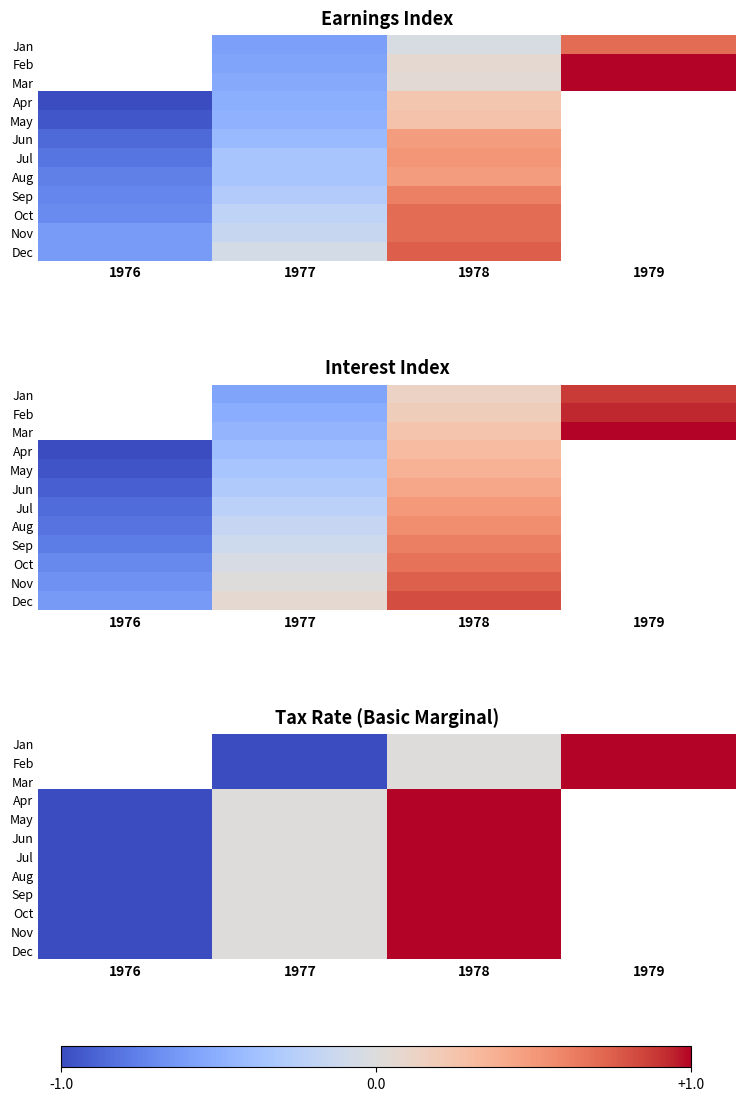

Which category has the lowest value in the Apr series?

1976